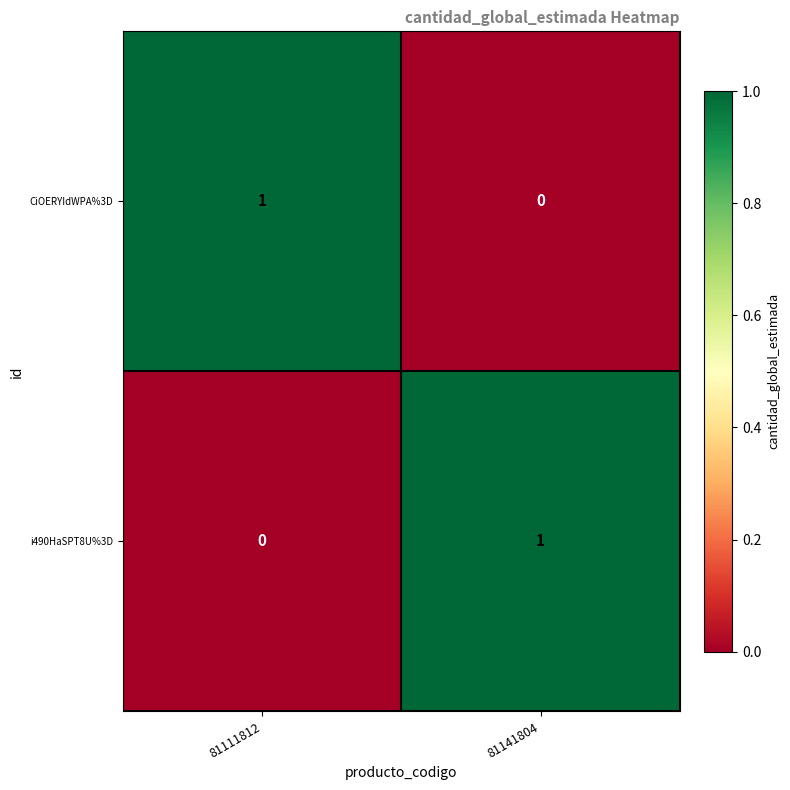

Is it true that i490HaSPT8U%3D equals 1 at 81141804?

True